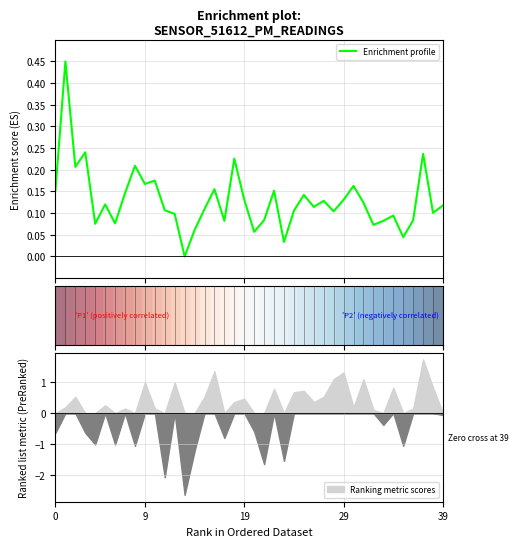

At how many categories does at least one series exceed 0?

40